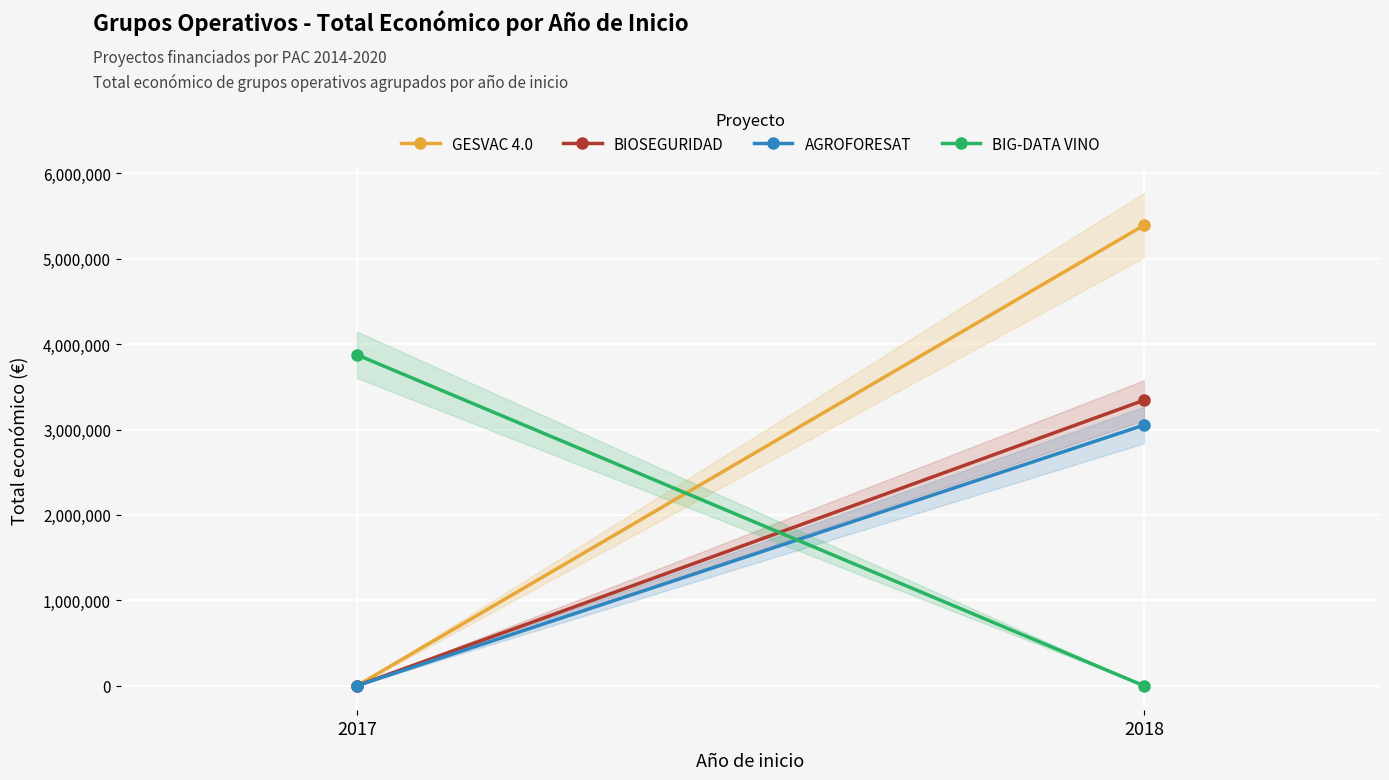

Between 2017 and 2018, which is larger?

2018